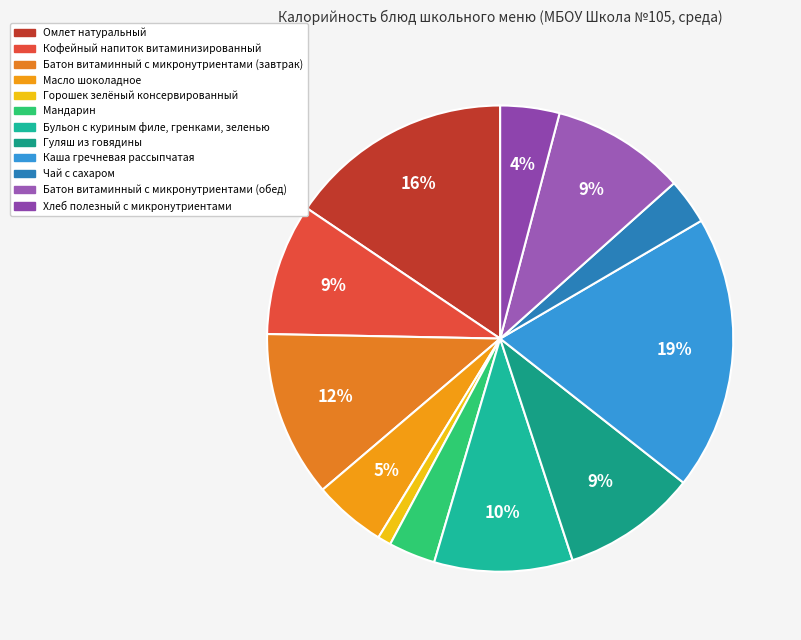

Between Мандарин and Батон витаминный с микронутриентами (завтрак), which is larger?

Батон витаминный с микронутриентами (завтрак)